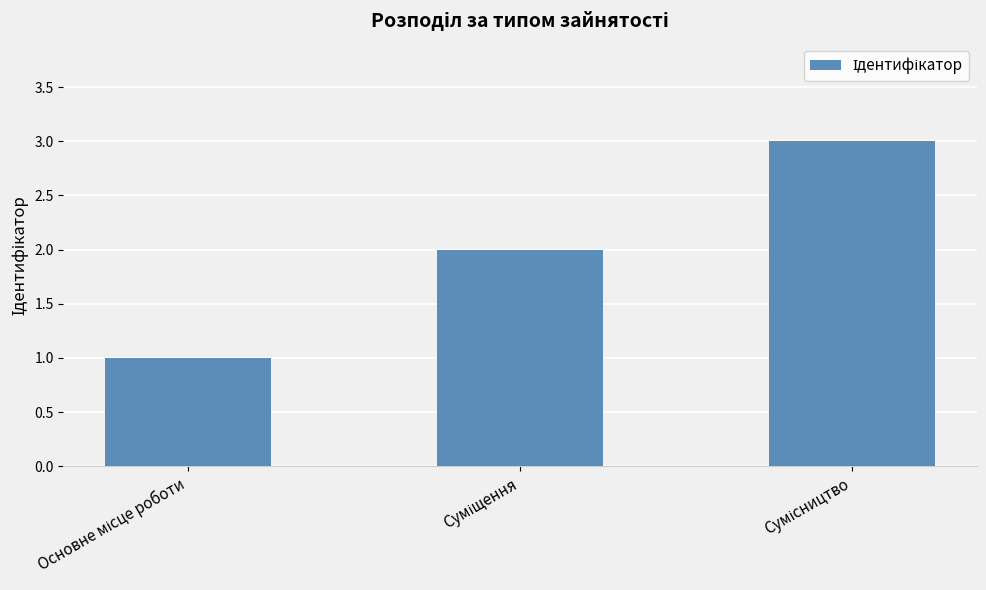

What is the greatest value displayed?

3